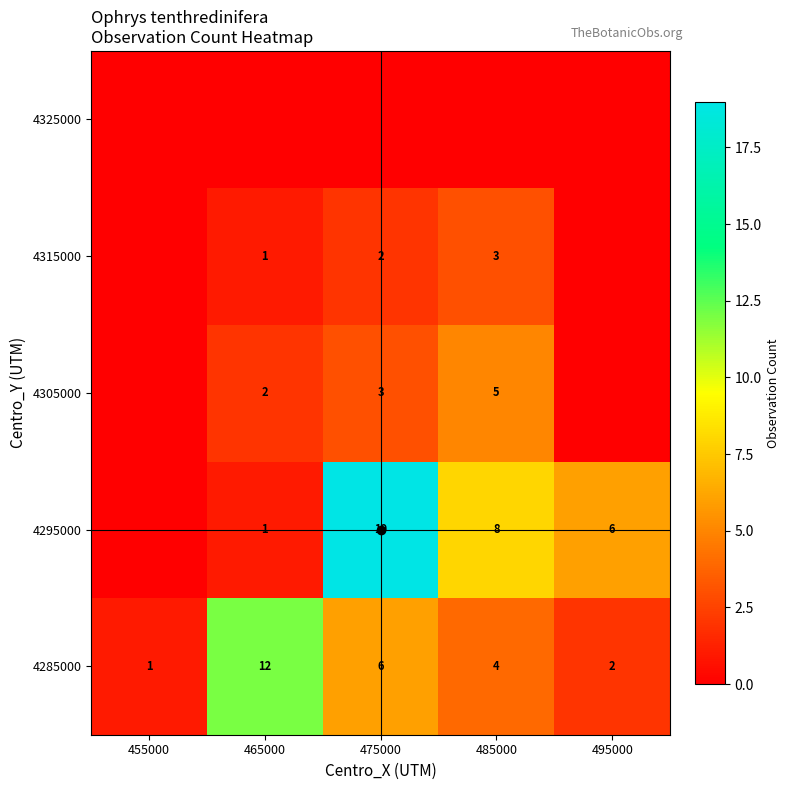

List the labels in order of 4285000 value, smallest first.

455000, 495000, 485000, 475000, 465000